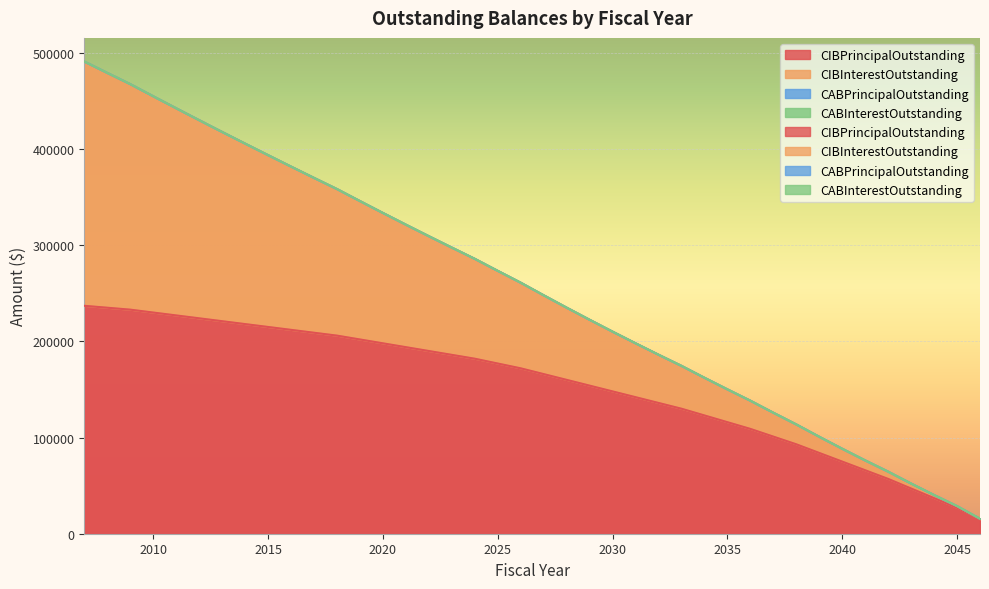

What is the average value of the CIBInterestOutstanding series?

253819.1